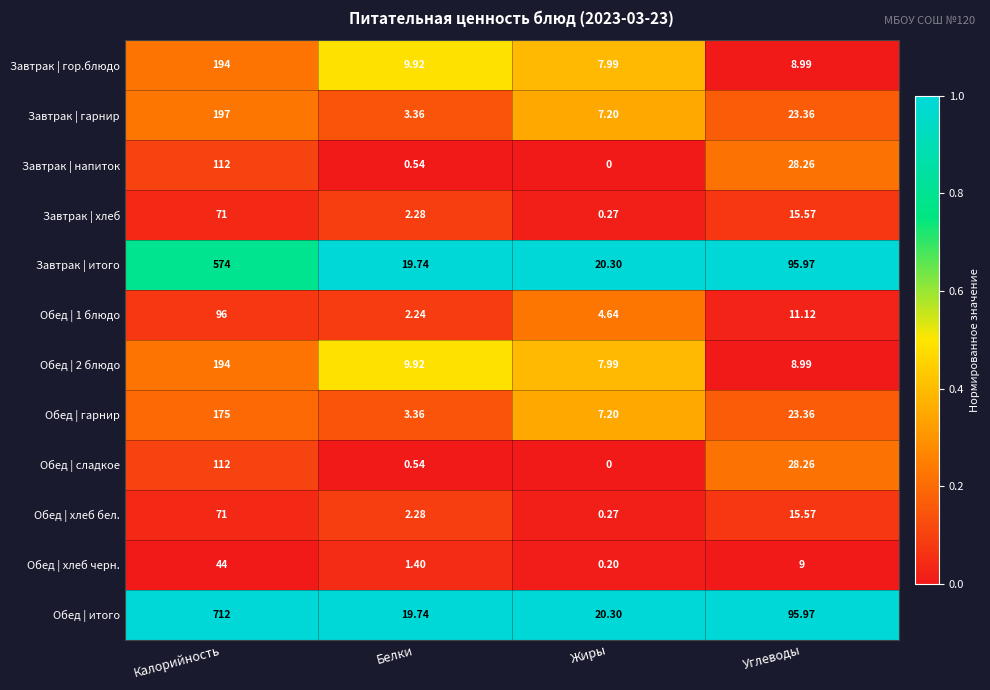

At which label does Обед | сладкое first exceed 28?

Калорийность